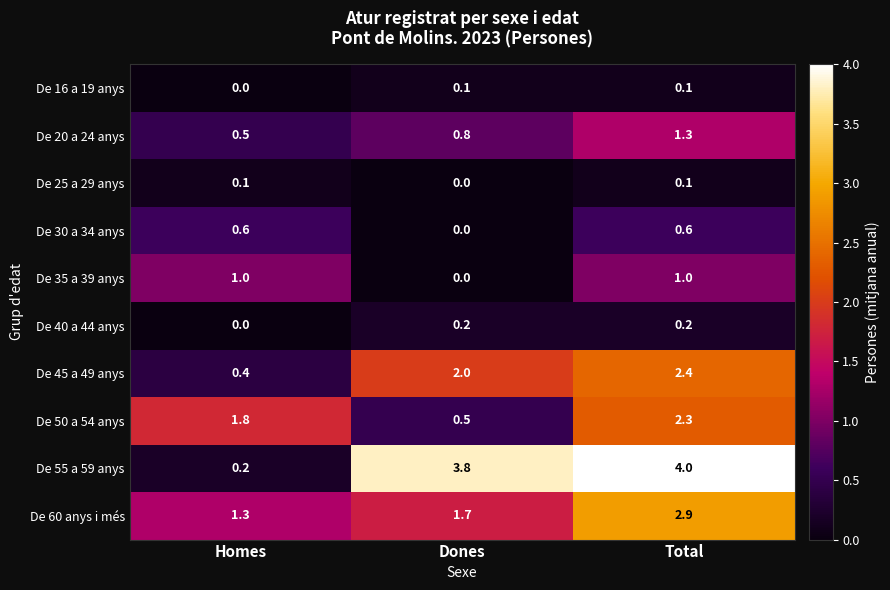

Is it true that De 55 a 59 anys equals 3.8 at Dones?

True